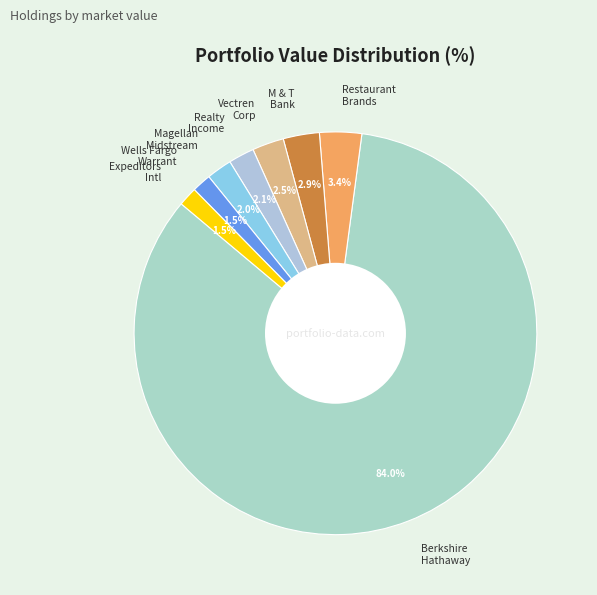

Which category has the biggest portion of the pie?

Berkshire Hathaway